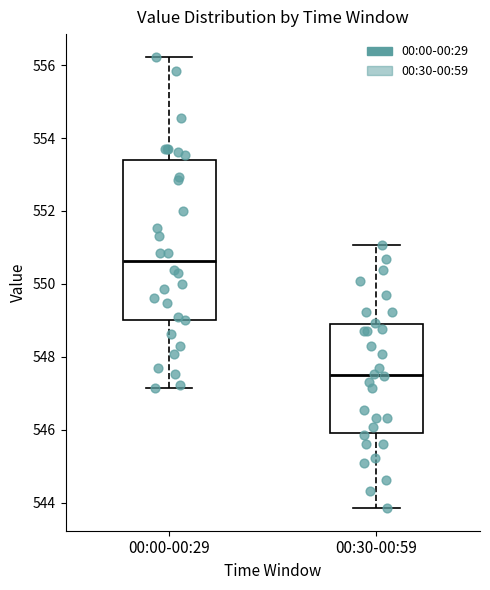

Reading left to right, transcribe this box plot: for each box, give where its median line is, the range the box spans, and where its two whiskers end, as read against the y-axis. The values are not printed on the chart, so give them approximately, as read against the axis.

00:00-00:29: median 550.6, box 549.0 to 553.4, whiskers 547.2 to 556.2
00:30-00:59: median 547.6, box 546.0 to 548.8, whiskers 543.8 to 551.0